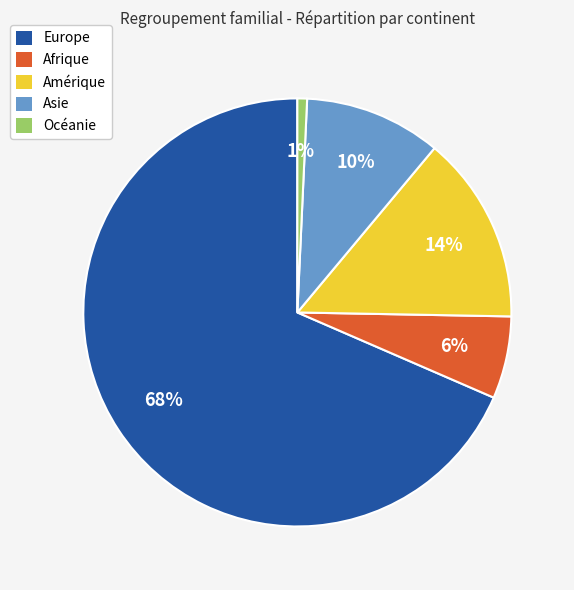

To the nearest percent, what is the average slice percentage?

20%